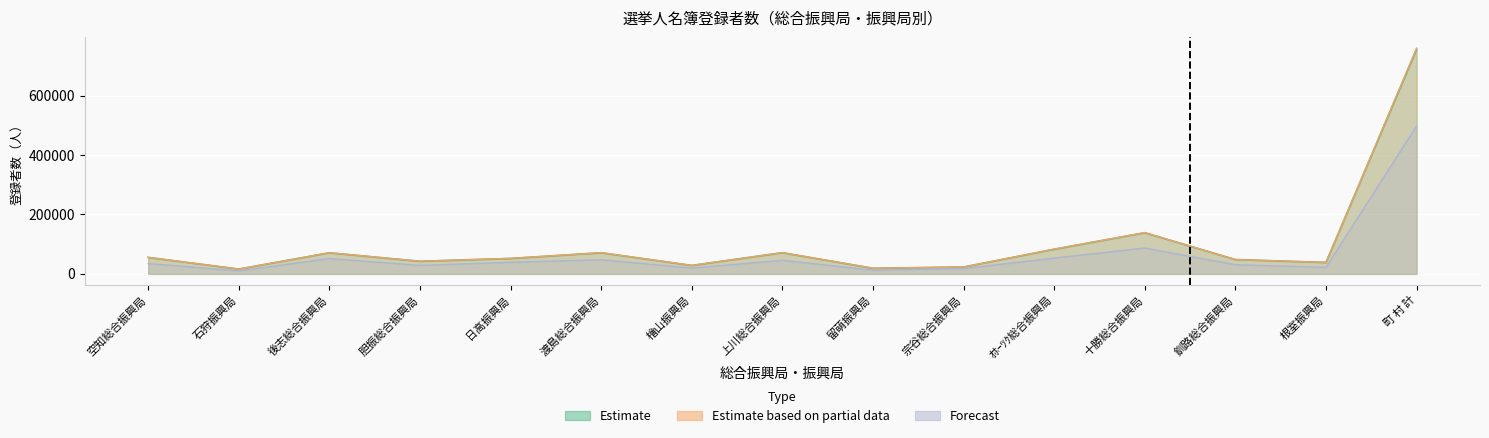

At how many categories does at least one series exceed 258904?

1